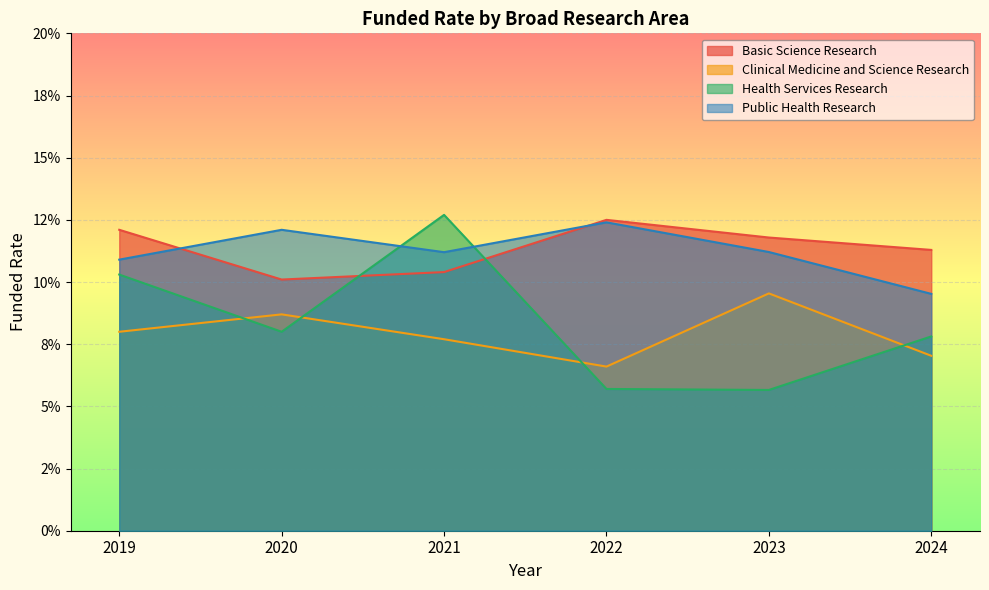

What is the sum of the Health Services Research values at 2019 and 2024?

0.2